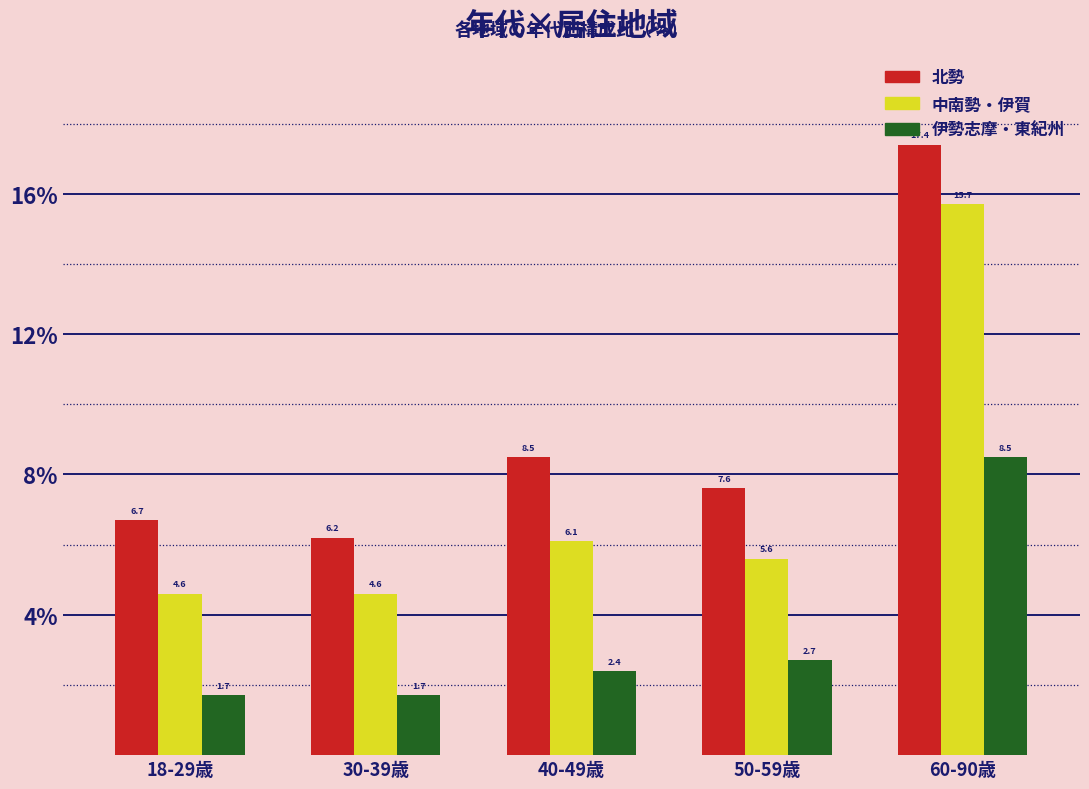

Is it true that 中南勢・伊賀 equals 6.1 at 40-49歳?

True